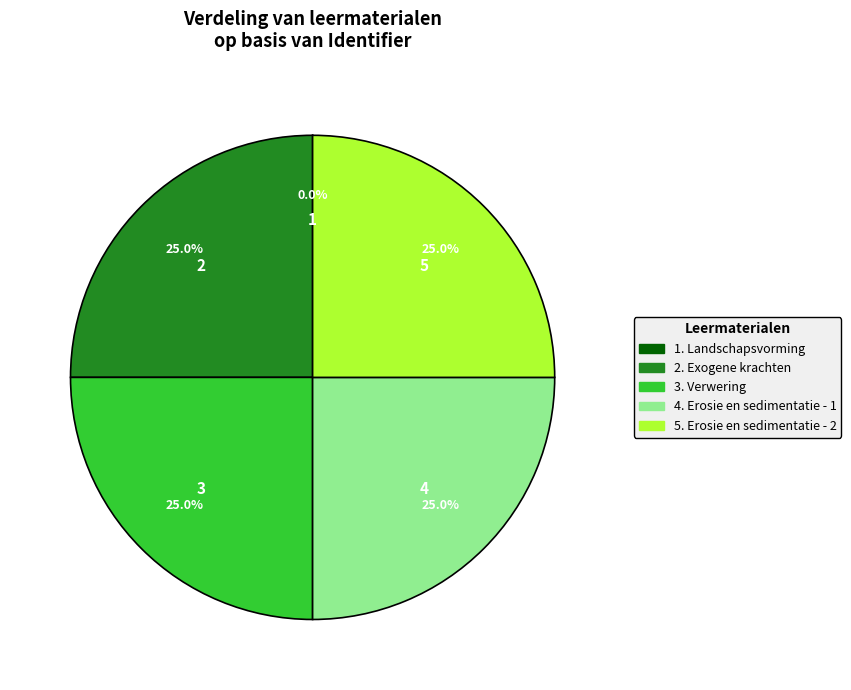

Does any single category account for the majority?

No